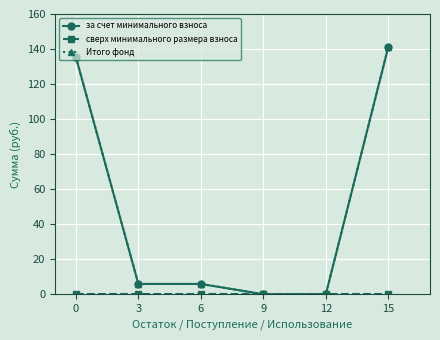

Reading left to right, transcribe all the data shown in this chart.

за счет минимального взноса: 135.4	5.9	5.9	0.0	0.0	141.3
сверх минимального размера взноса: 0.0	0.0	0.0	0.0	0.0	0.0
Итого фонд: 135.4	5.9	5.9	0.0	0.0	141.3